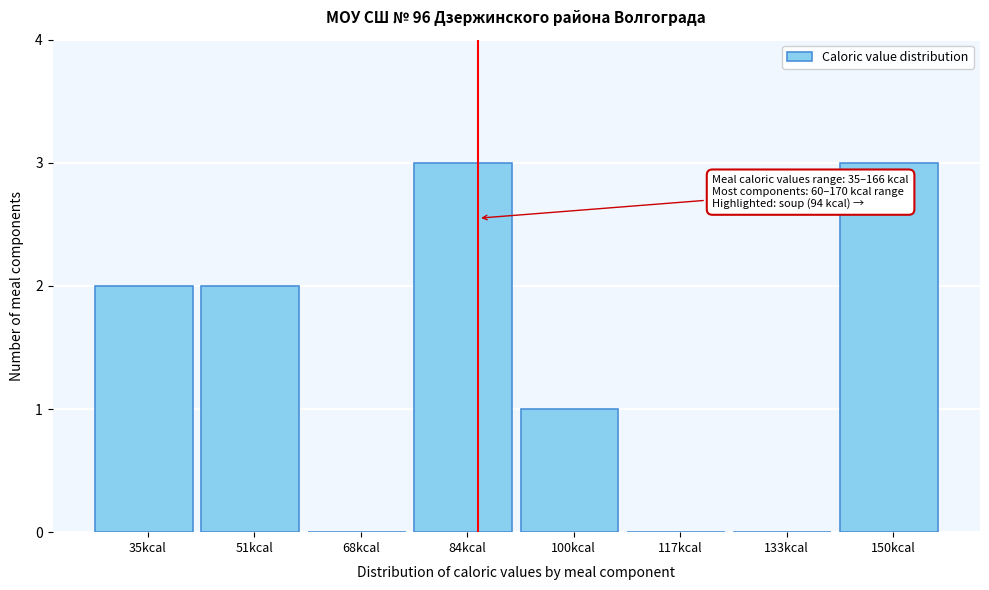

Reading left to right, extract all data points from this chart.

35kcal=2	51kcal=2	68kcal=0	84kcal=3	100kcal=1	117kcal=0	133kcal=0	150kcal=3